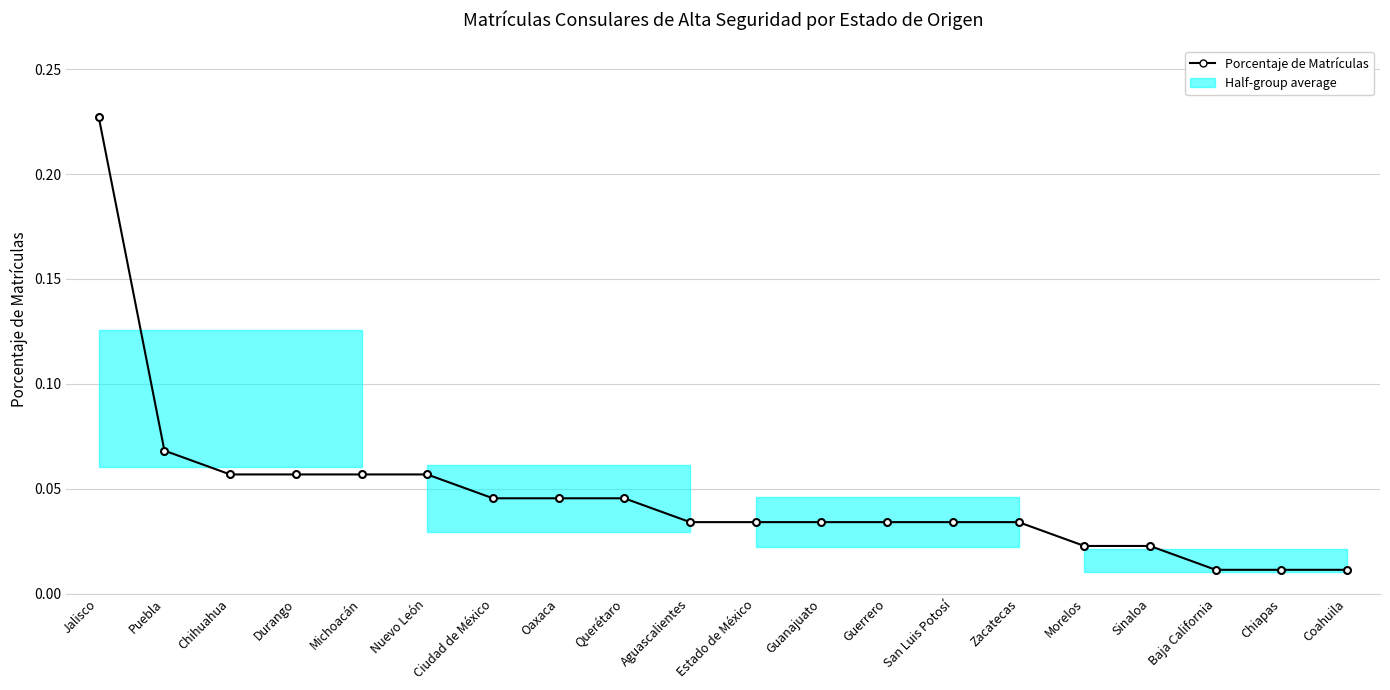

The value at Oaxaca is 0.0. True or false?

False